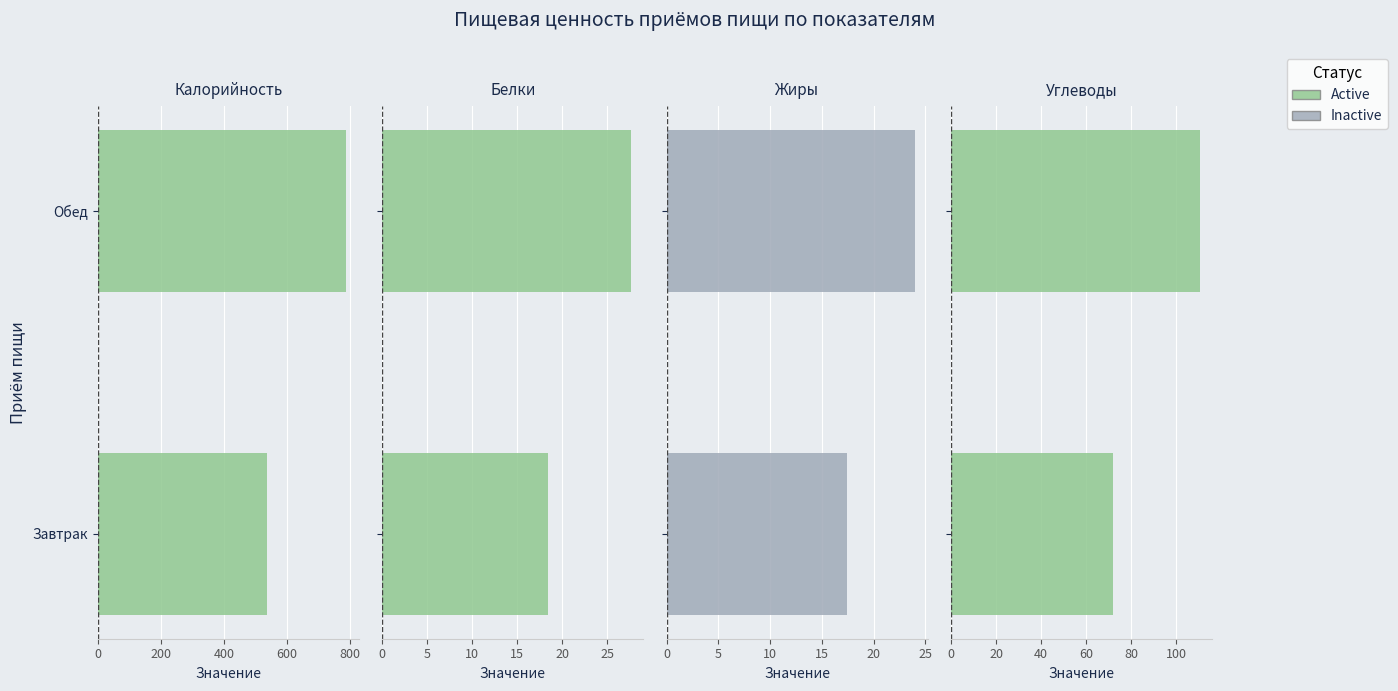

At how many categories does at least one series exceed 394?

2